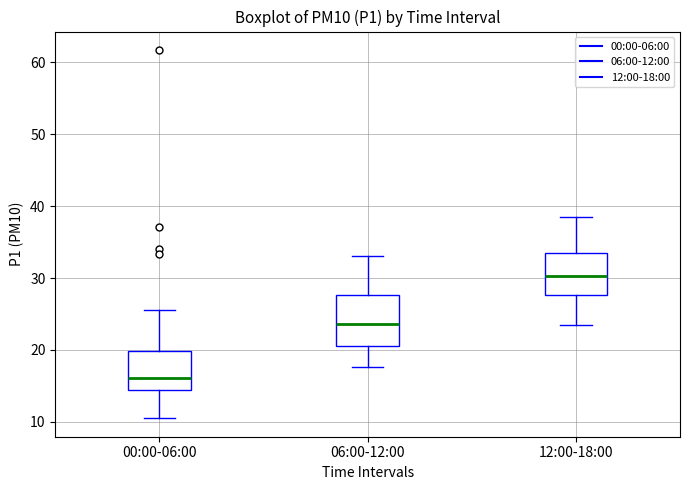

Where is the lower edge of the box for 12:00-18:00 on the y-axis? The values are not printed on the chart, so give them approximately, as read against the axis.

28